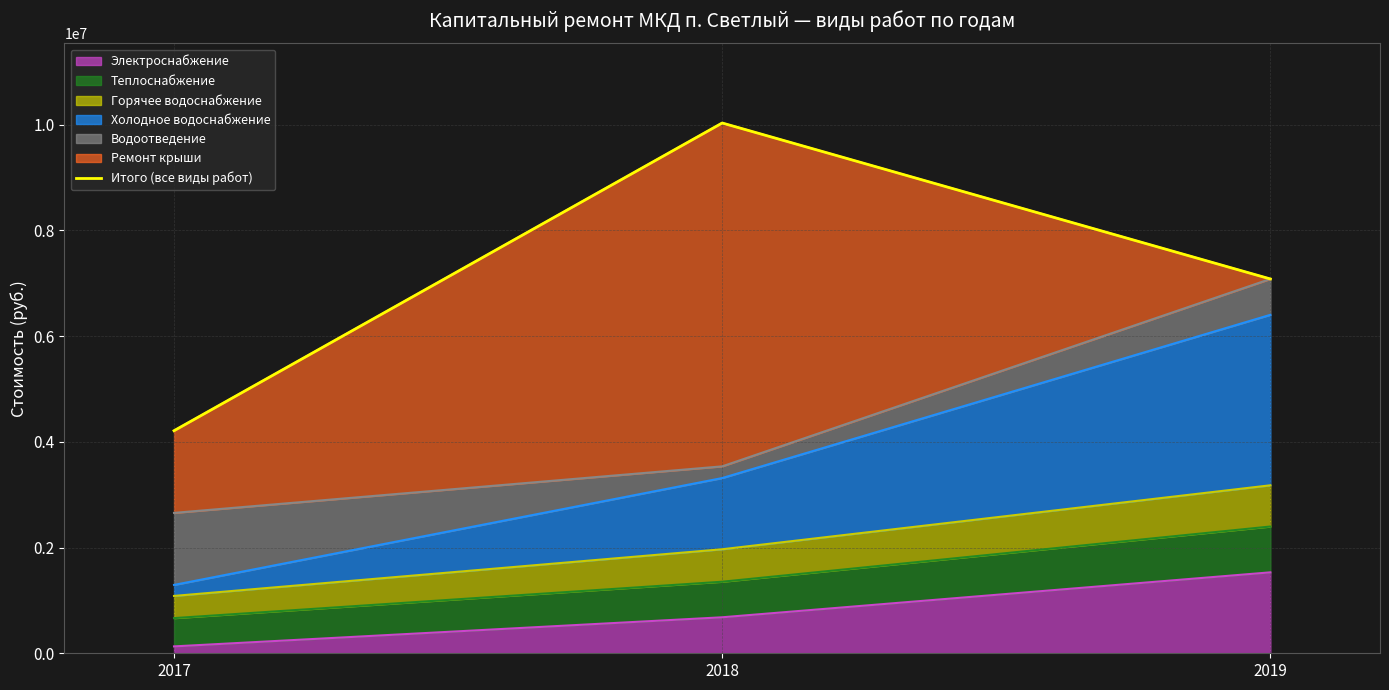

The value at 2019 is 4293491.1. True or false?

False